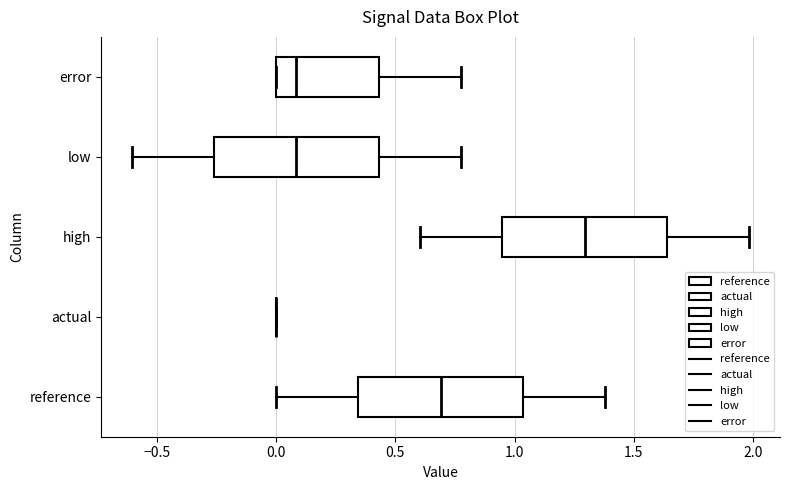

Reading bottom to top, transcribe this box plot: for each box, give where its median line is, the range the box spans, and where its two whiskers end, as read against the x-axis. The values are not printed on the chart, so give them approximately, as read against the axis.

reference: median 0.70, box 0.35 to 1.05, whiskers 0.00 to 1.40
actual: box collapsed to a line at 0.00, whiskers 0.00 to 0.00
high: median 1.30, box 0.95 to 1.65, whiskers 0.60 to 2.00
low: median 0.10, box -0.25 to 0.45, whiskers -0.60 to 0.75
error: median 0.10, box 0.00 to 0.45, whiskers 0.00 to 0.75